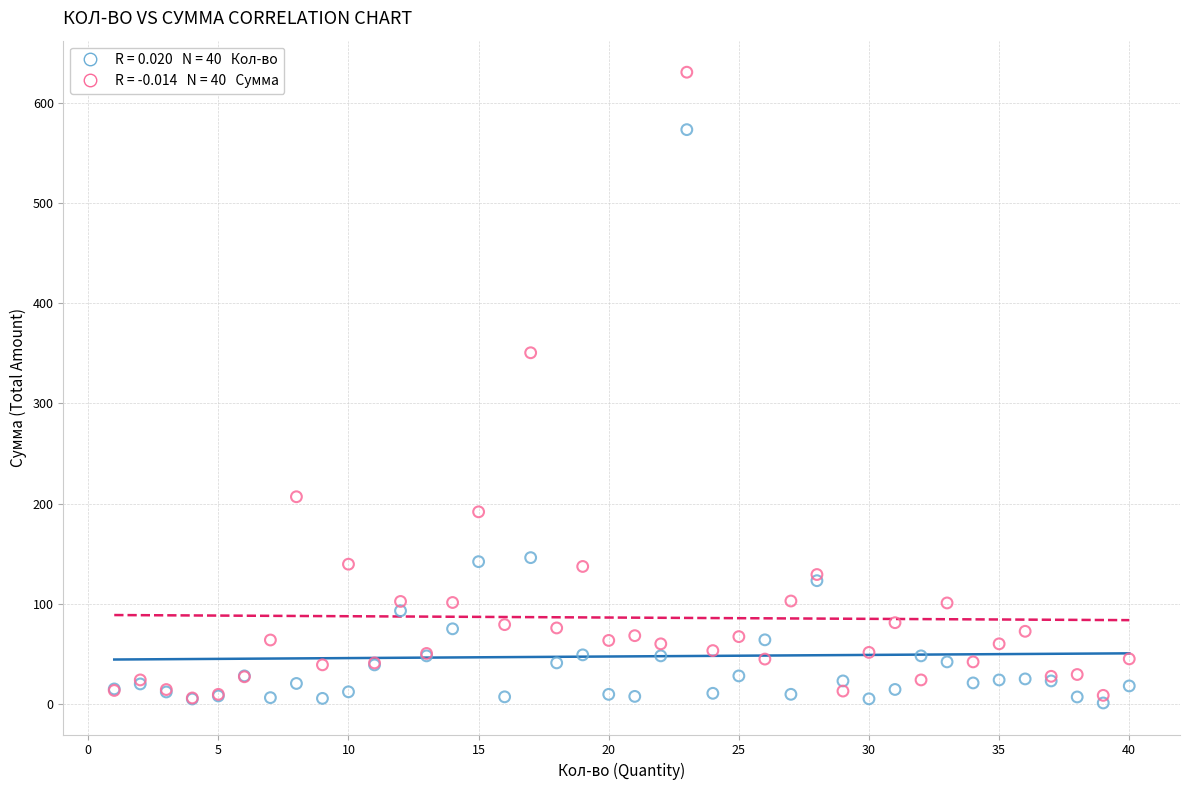

Across all series, what Y value is closest to 315?

350.4